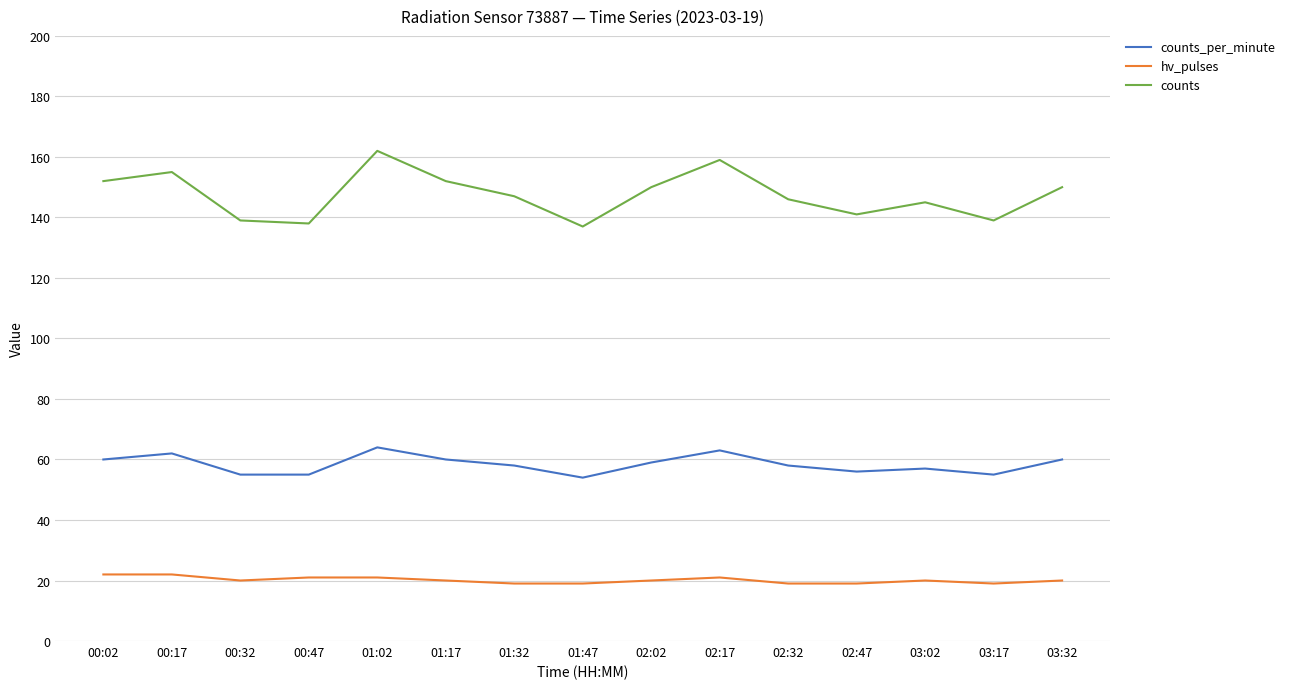

What is the difference between the second highest and minimum values in the counts series?

22